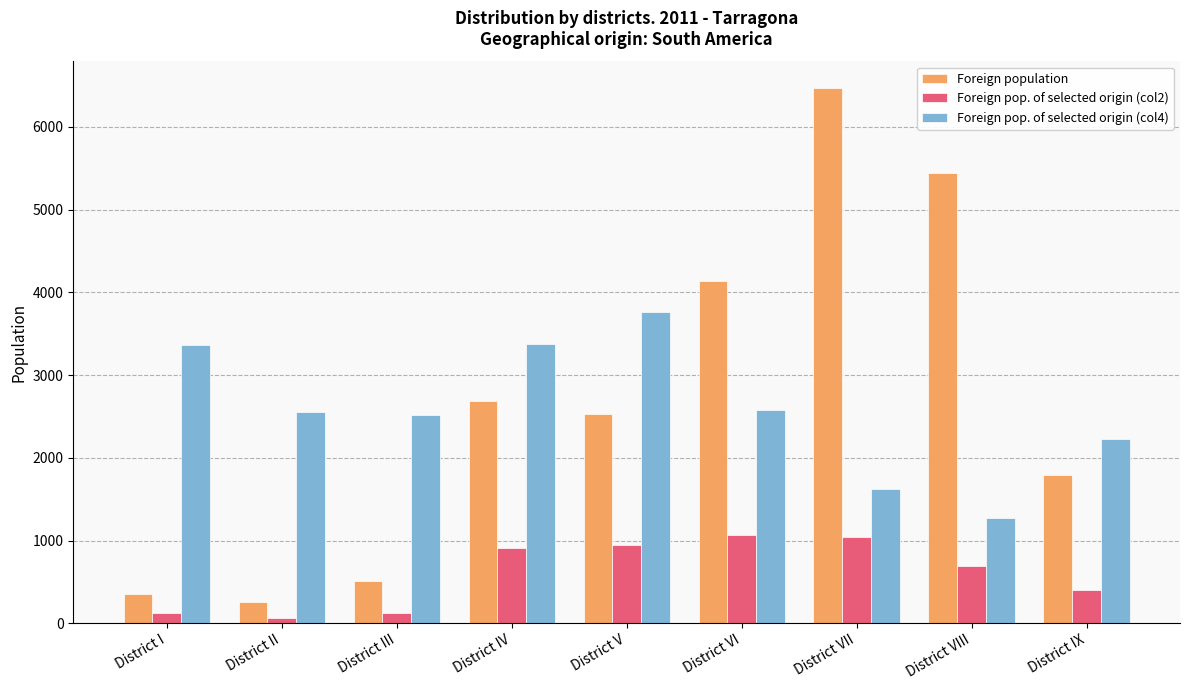

What is the smallest value displayed?

66